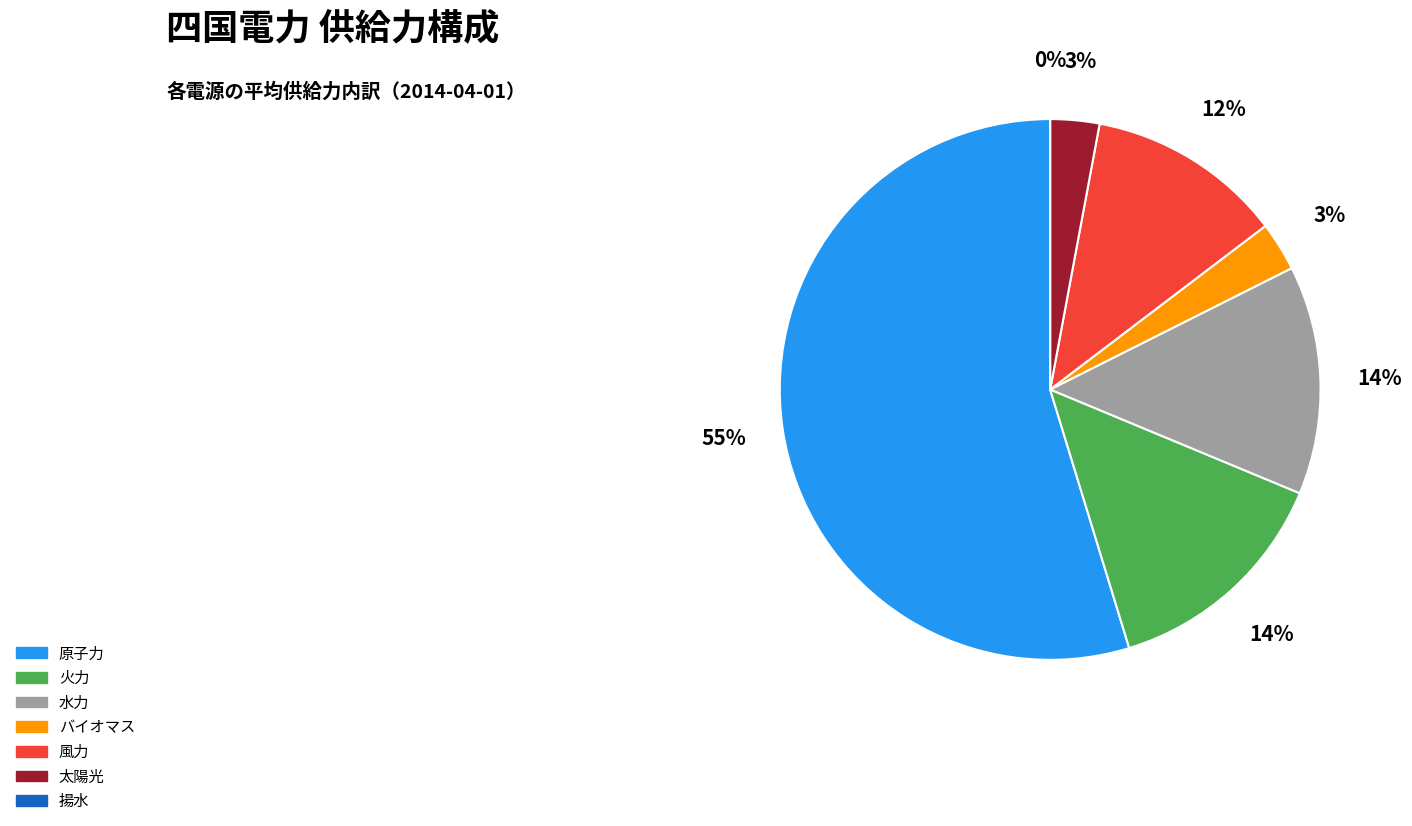

To the nearest percent, what is the difference between the largest and smallest slice percentages?

55%